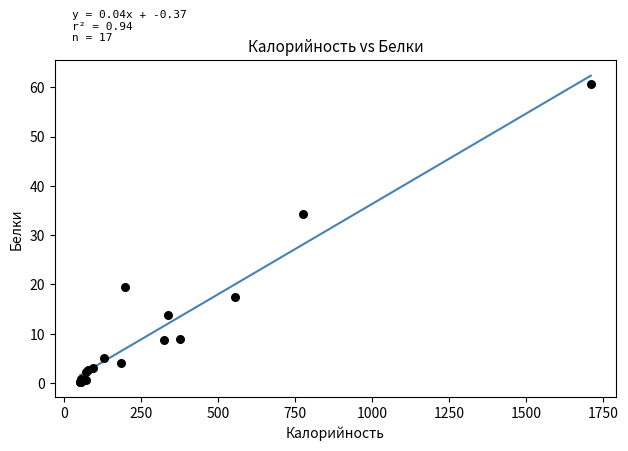

What Y value in the scatter plot is closest to 30?

34.3